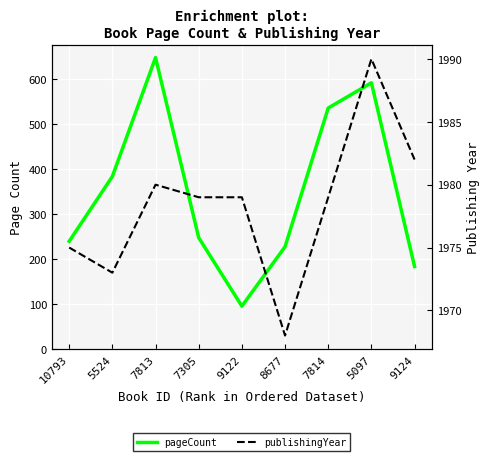

What is the sum of all publishingYear values?

17805